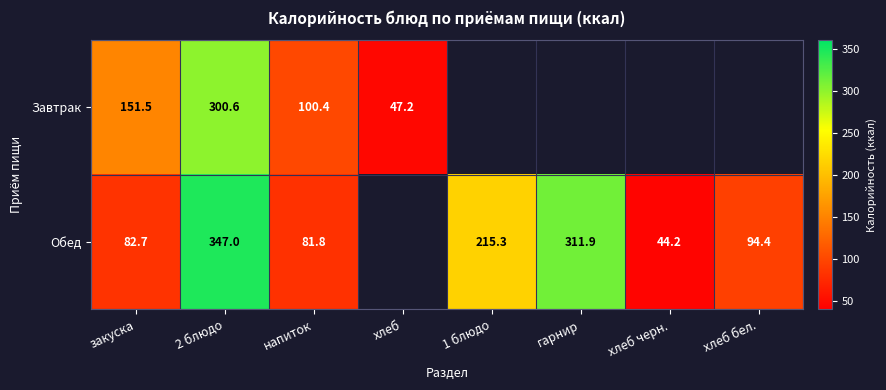

What is the maximum value for Обед?

347.0